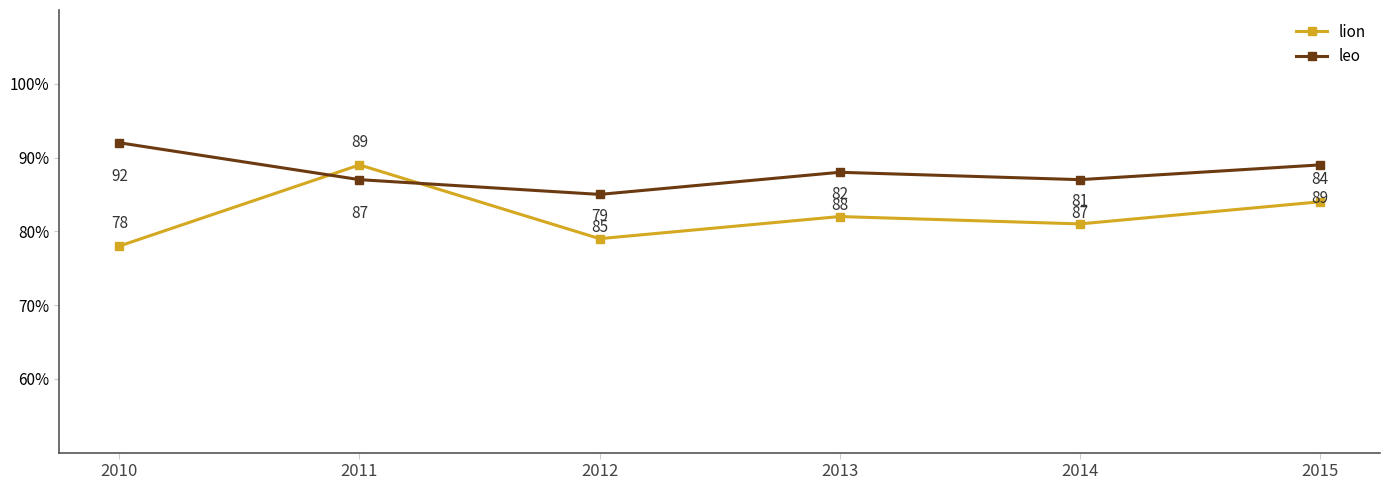

What is the value of the lion point at the 5th from the left?

81